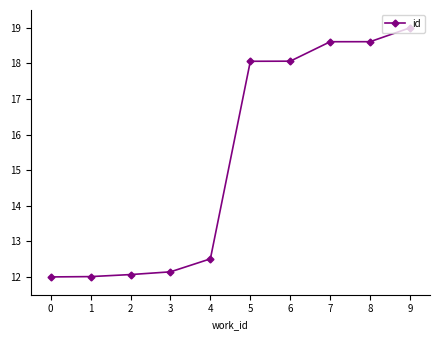

Which category has the highest value across all series?

9